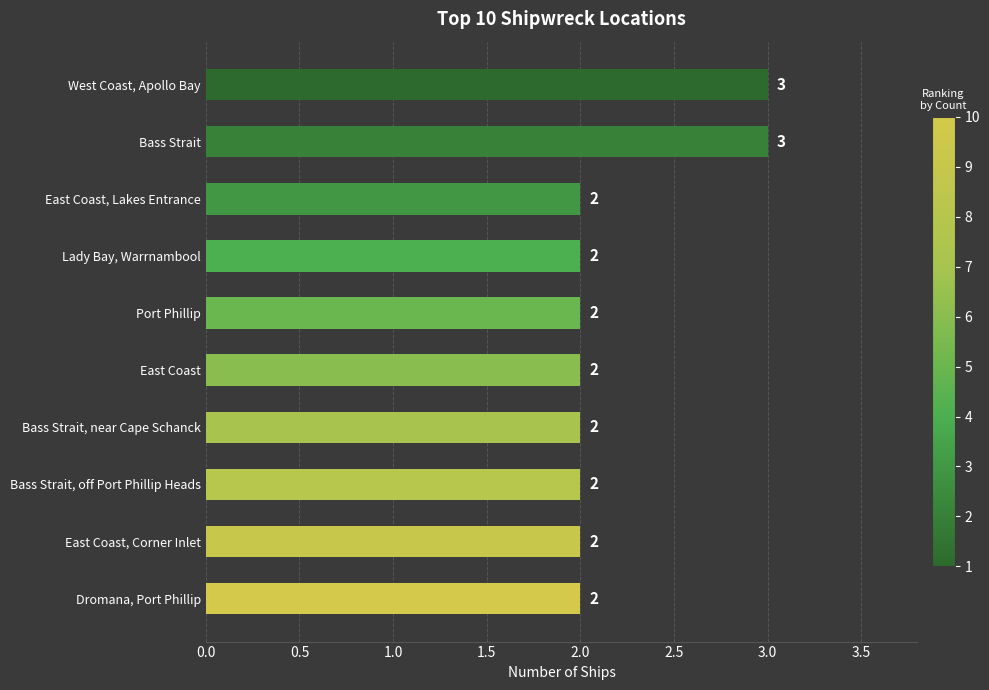

Count the values in the range 2 to 3.

10